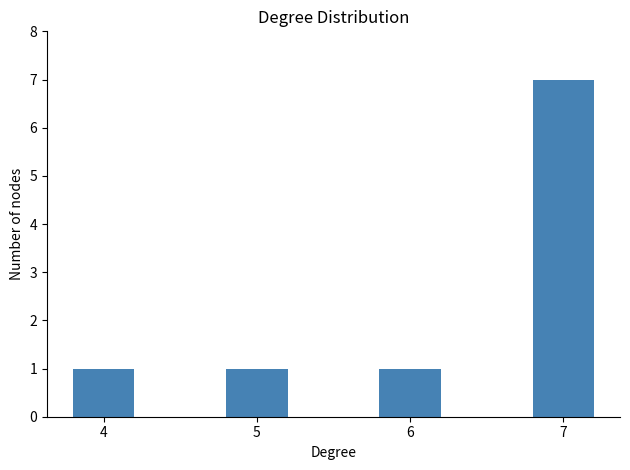

How many bars are there in total?

4